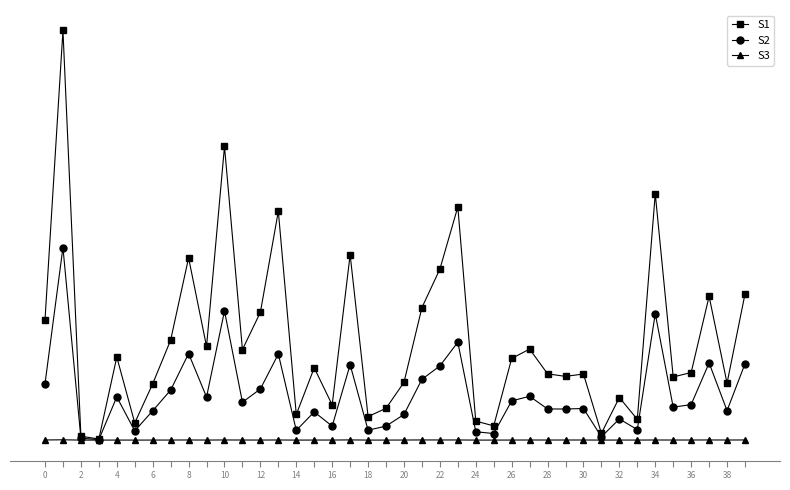

Is this an area chart (filled region under the line)?

No